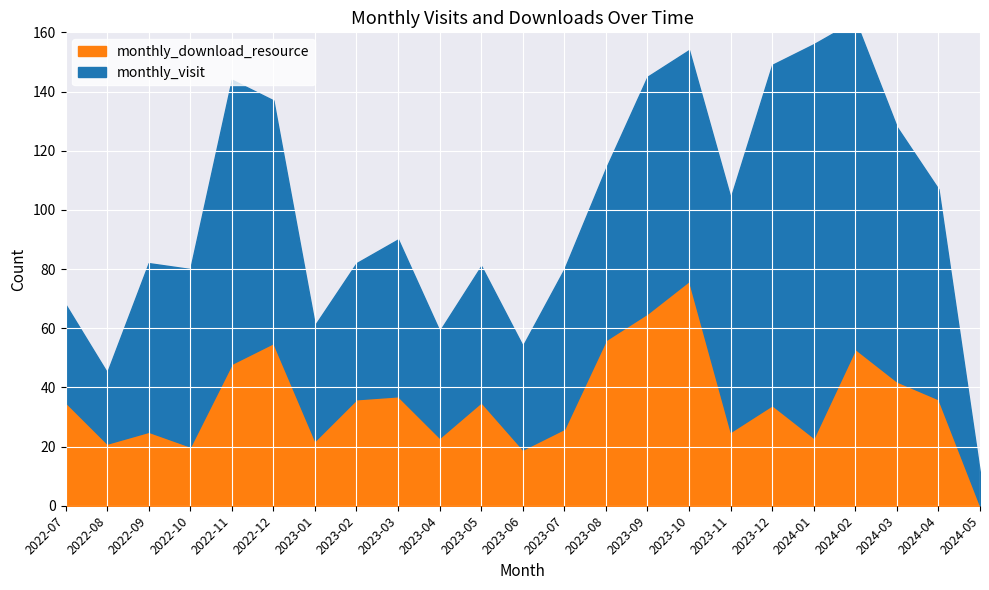

The value of monthly_visit at 2023-02 is 46. True or false?

True